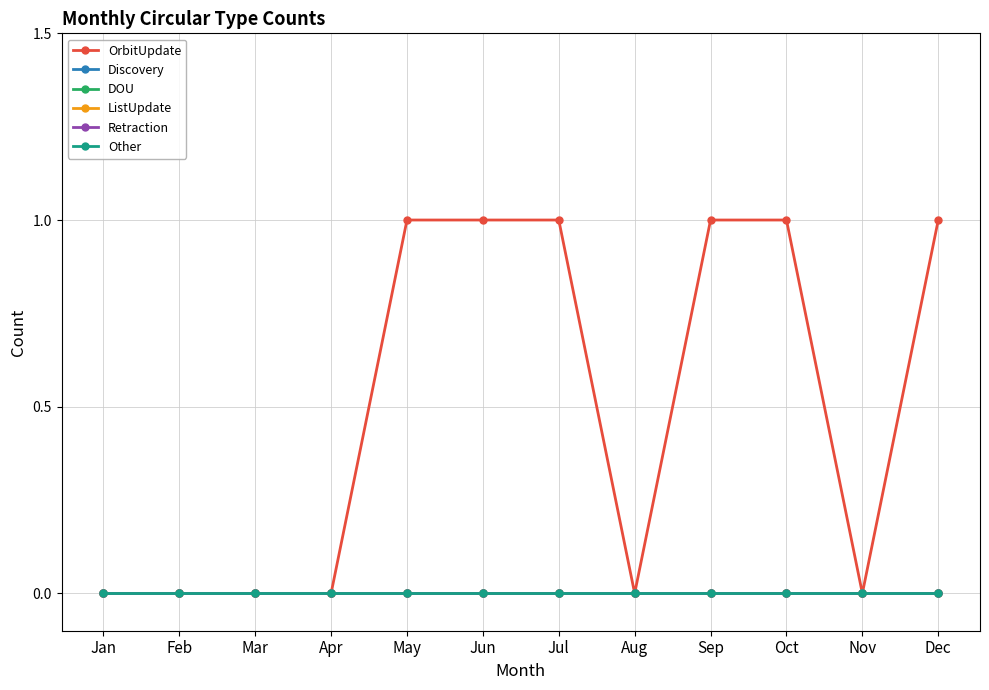

Is this an area chart (filled region under the line)?

No